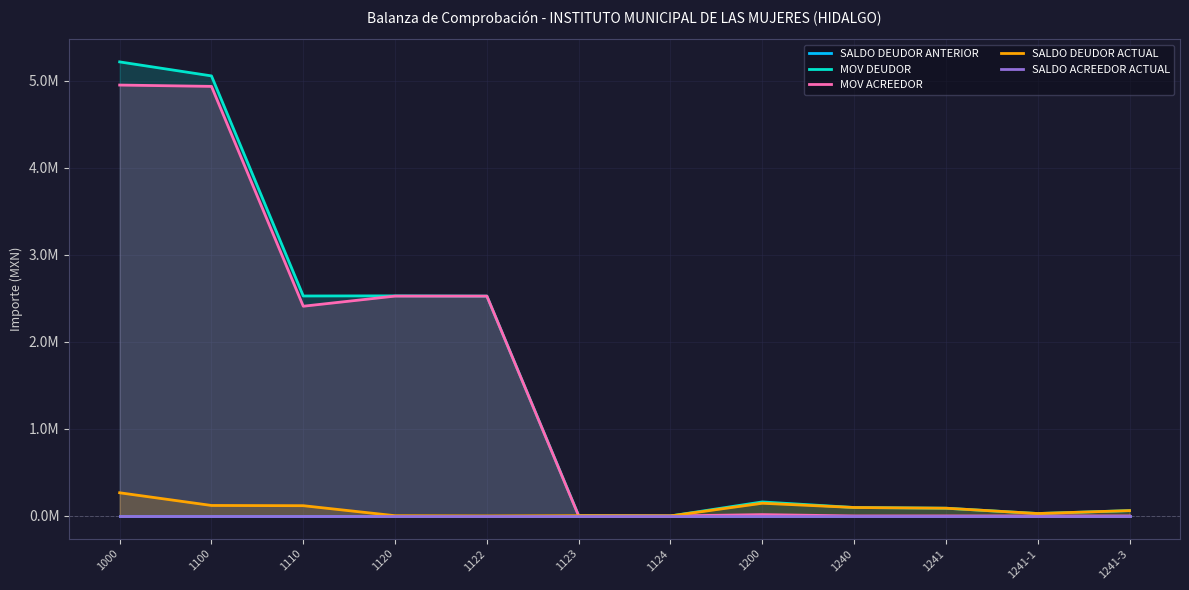

True or false: MOV DEUDOR and SALDO ACREEDOR ACTUAL intersect in this chart.

False